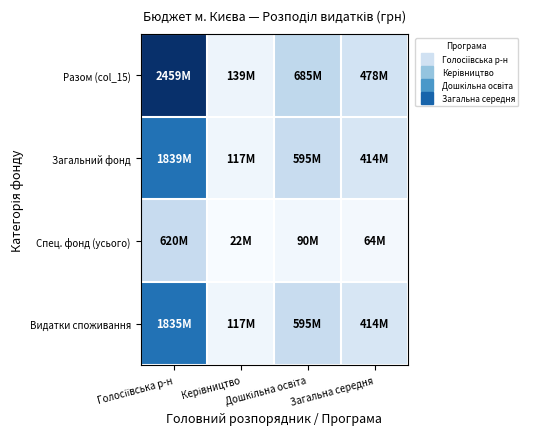

How many series are shown in this chart?

4